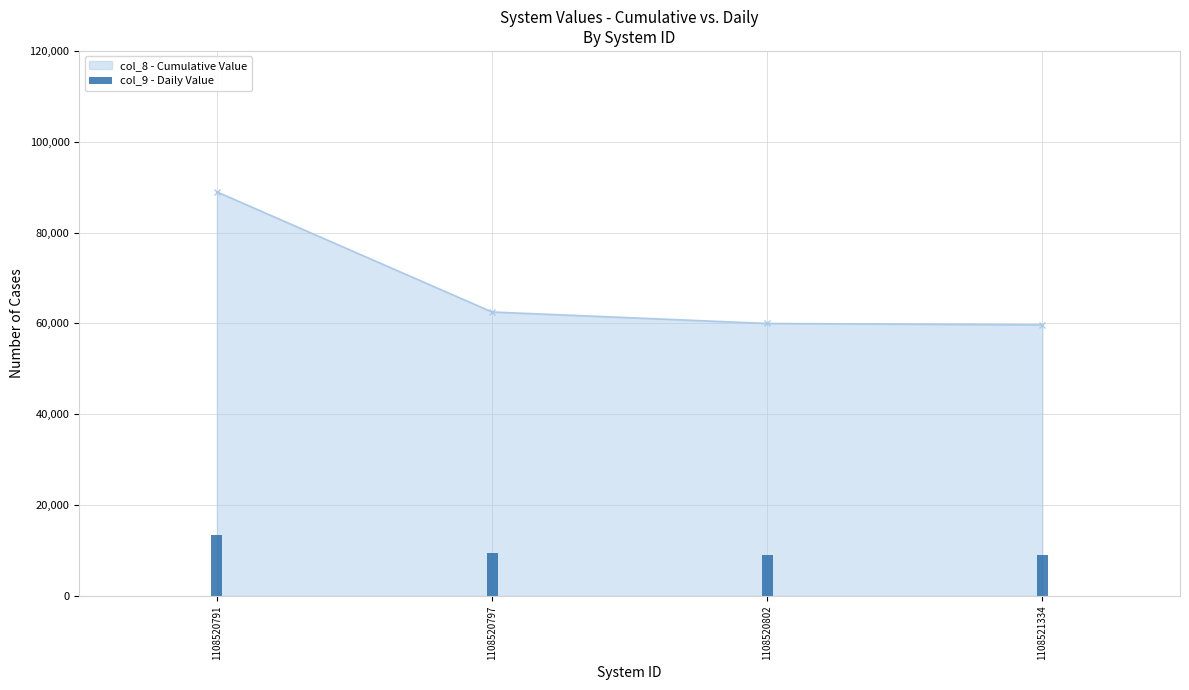

True or false: the data shows 90843 at 1108520802.

False